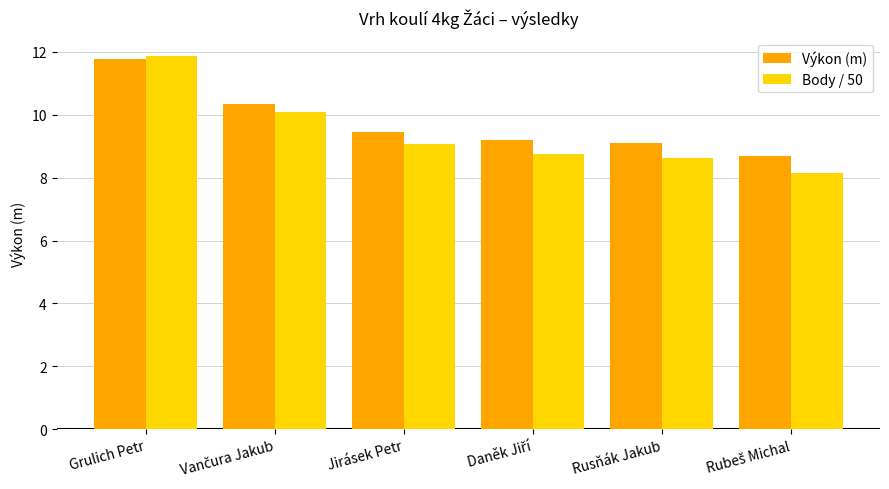

Which series has the widest spread of values?

Body / 50